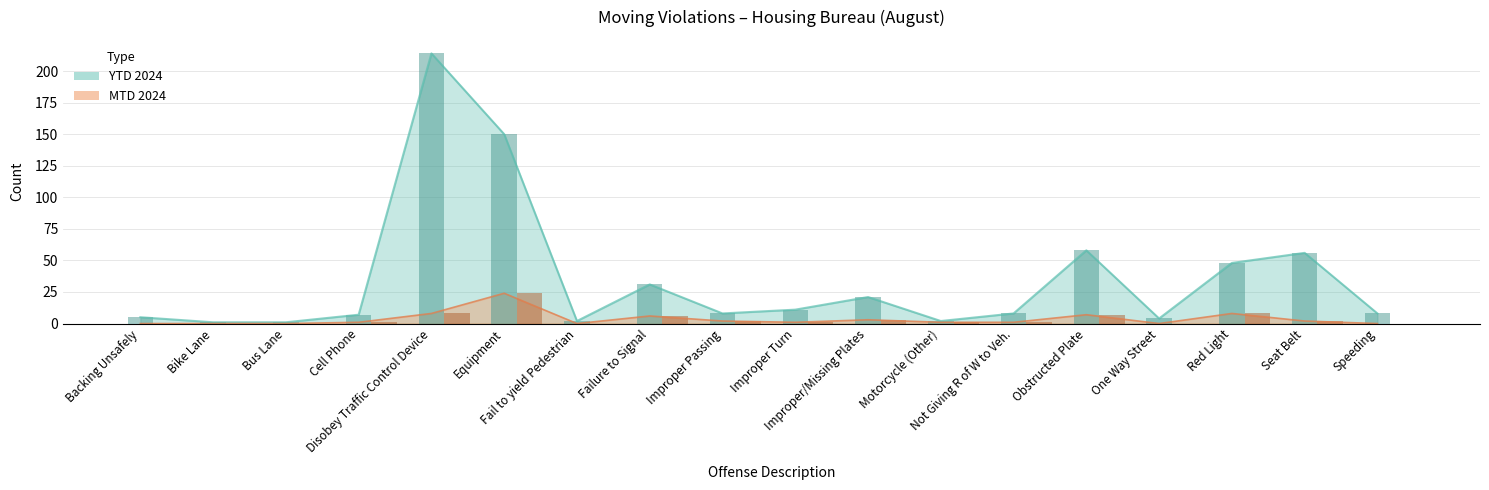

What is the highest value of the YTD 2024 bars series?

214